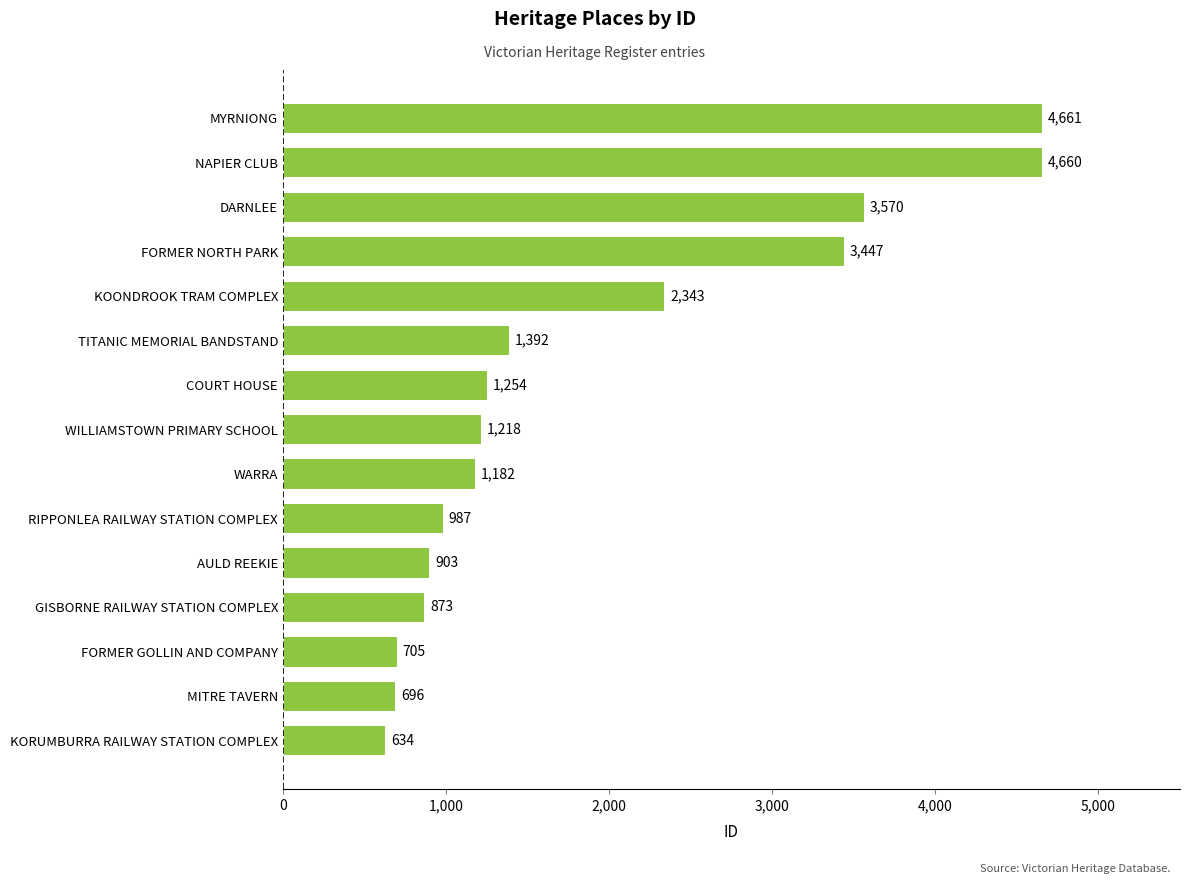

What is the change in value from RIPPONLEA RAILWAY STATION COMPLEX to KOONDROOK TRAM COMPLEX?

+1356